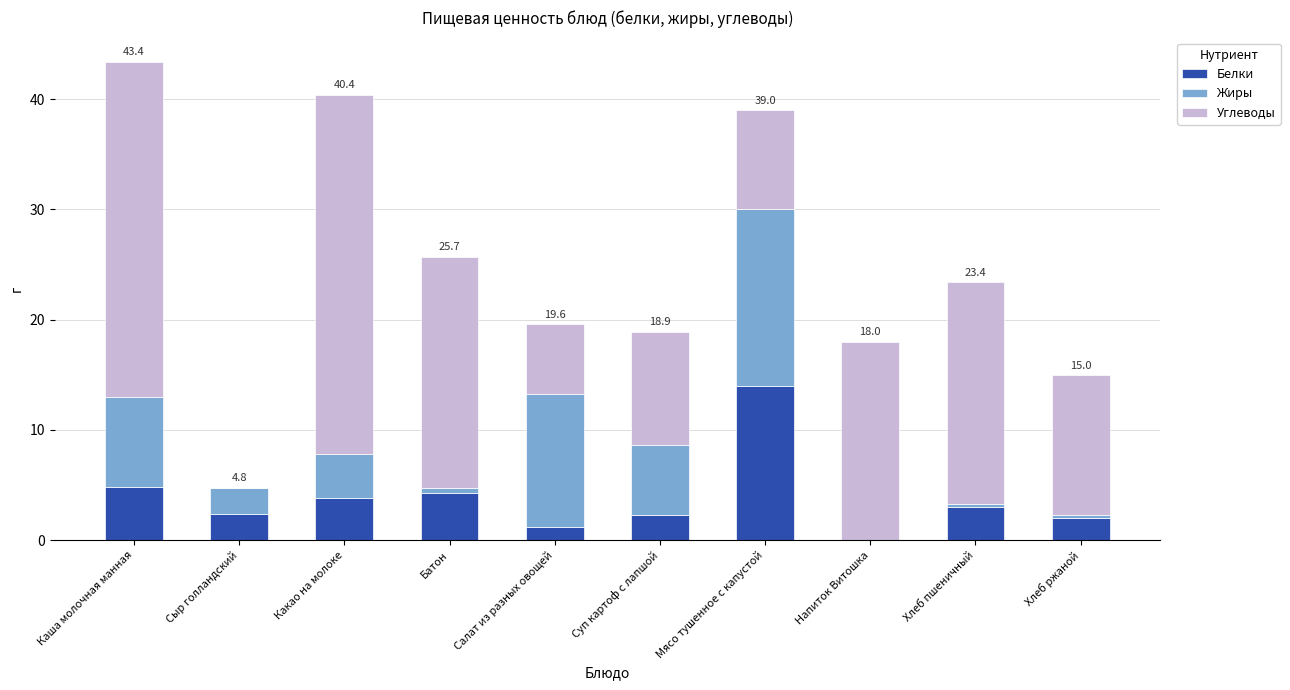

At which category is the sum across all series the highest?

Каша молочная манная